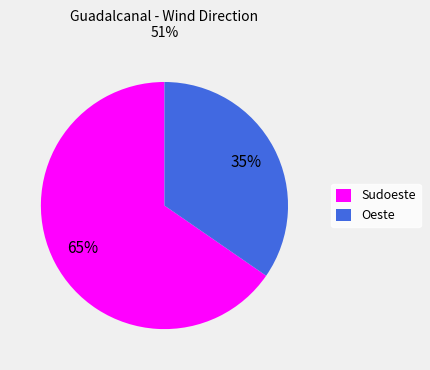

To the nearest percent, what portion does Oeste represent?

35%